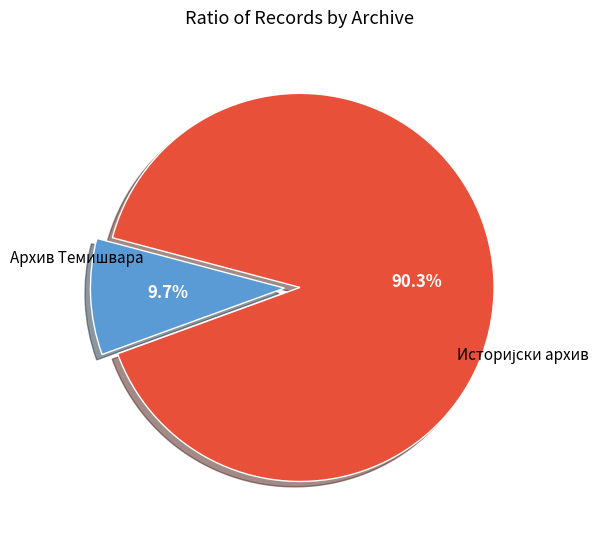

Is there any slice that represents more than half of the pie?

Yes